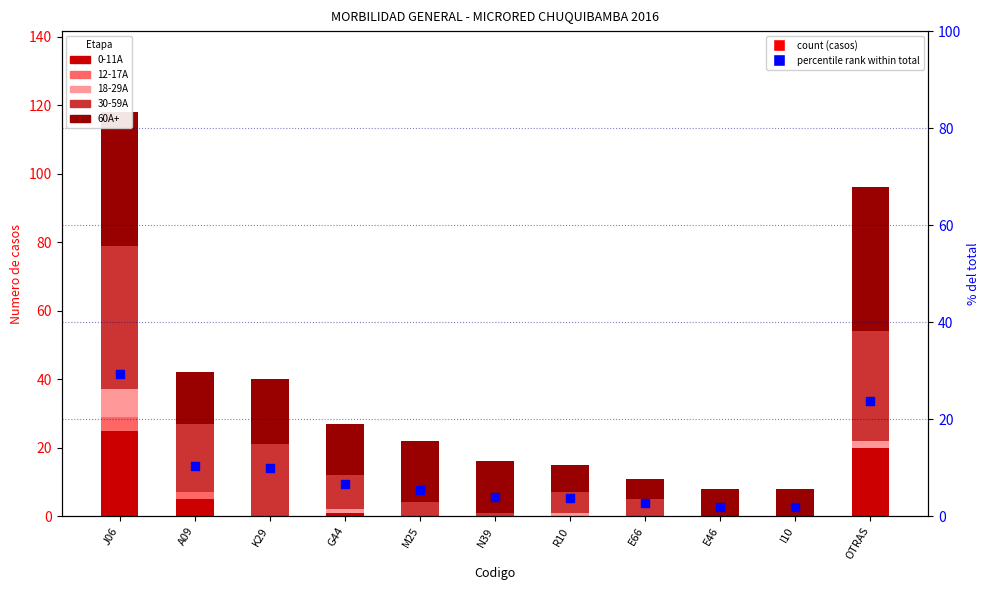

Which series has the widest spread of Y values?

30-59A